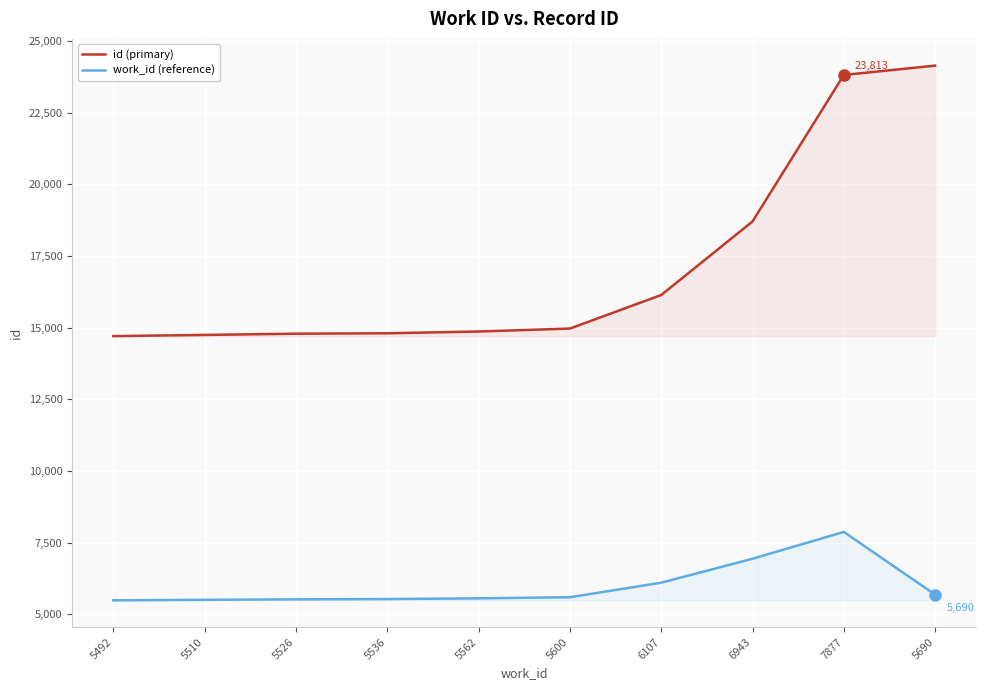

What is the difference between the second highest and minimum values in the id (primary) series?

9108